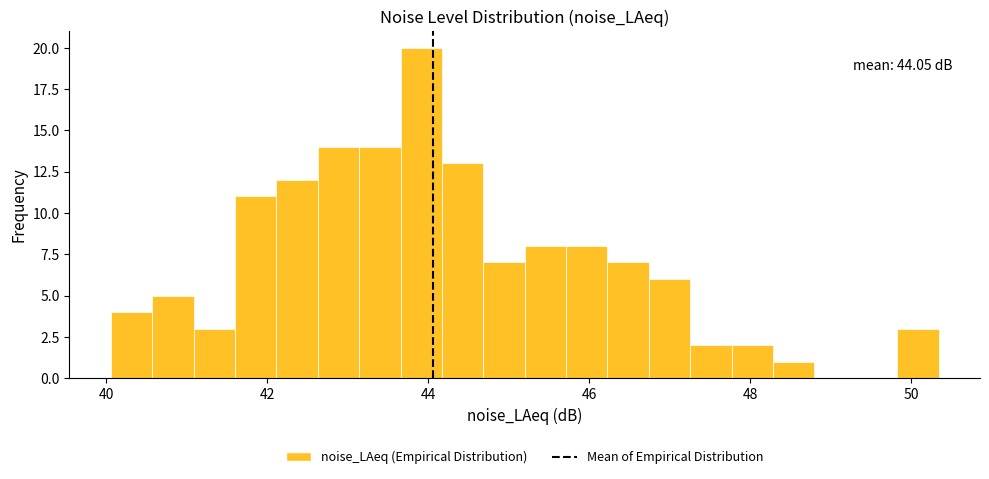

Read against the x-axis, roughly where is the centre of the tallest bar?

44.0